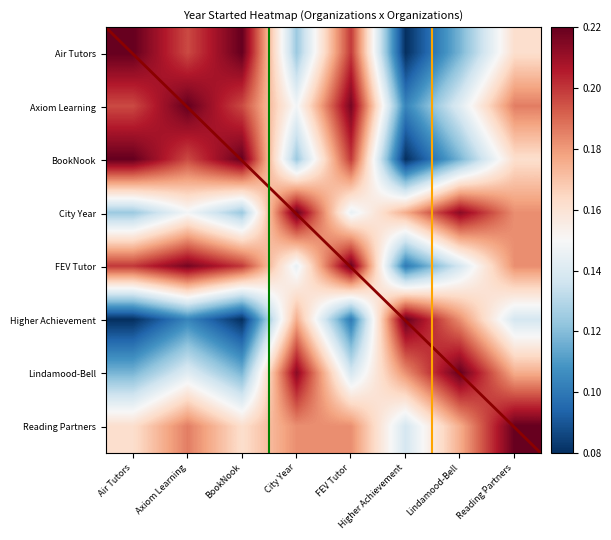

At which label is Lindamood-Bell closest to 0?

Air Tutors